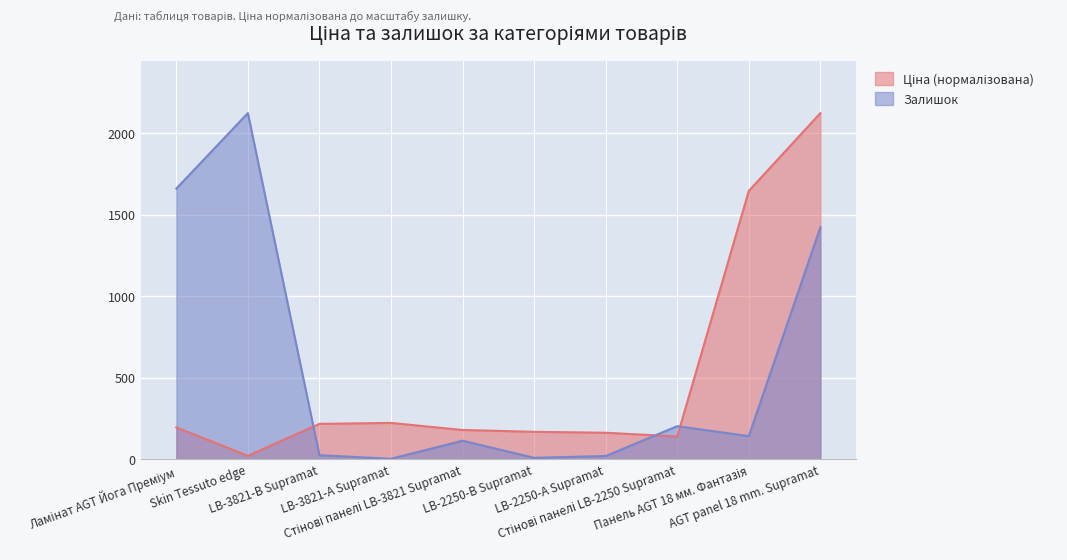

Does the chart display data point markers on the line(s)?

No